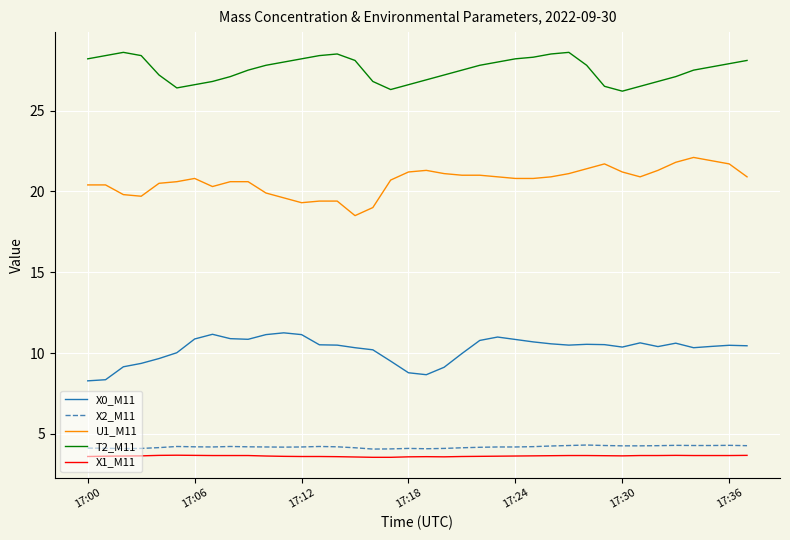

What is the difference between the maximum and minimum values in the T2_M11 series?

2.4